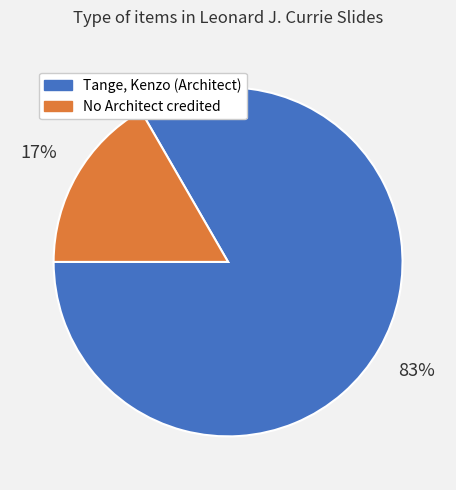

Rank the categories by value from lowest to highest.

No Architect credited, Tange, Kenzo (Architect)